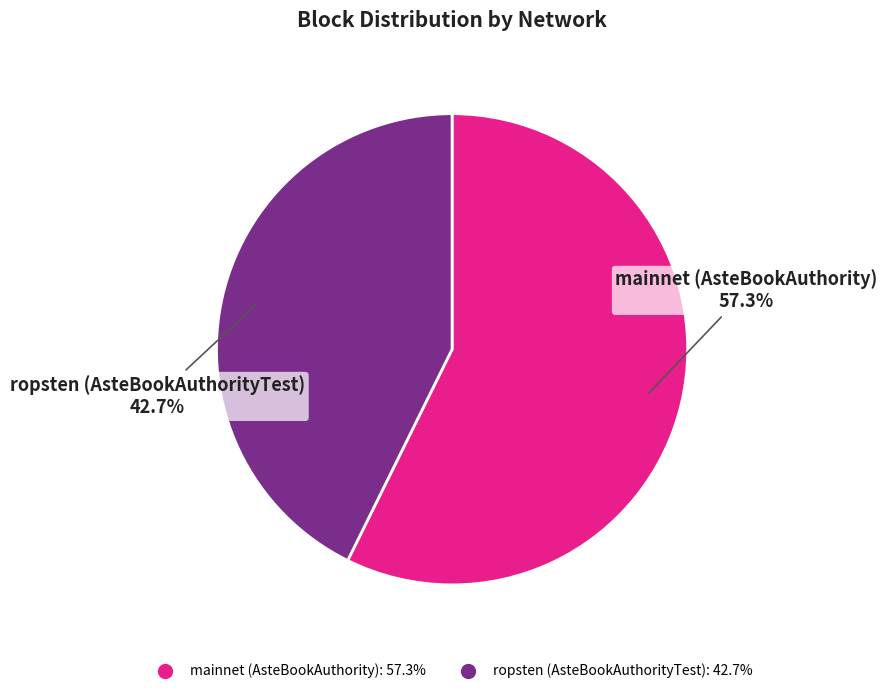

Is the sum of mainnet (AsteBookAuthority) and ropsten (AsteBookAuthorityTest) greater than half?

Yes